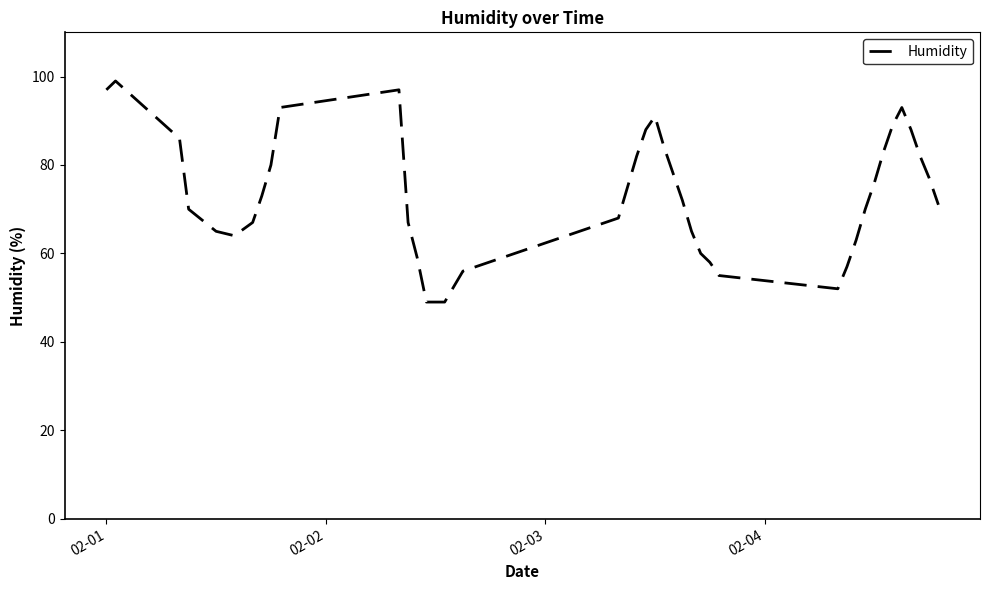

Does the chart display data point markers on the line(s)?

No